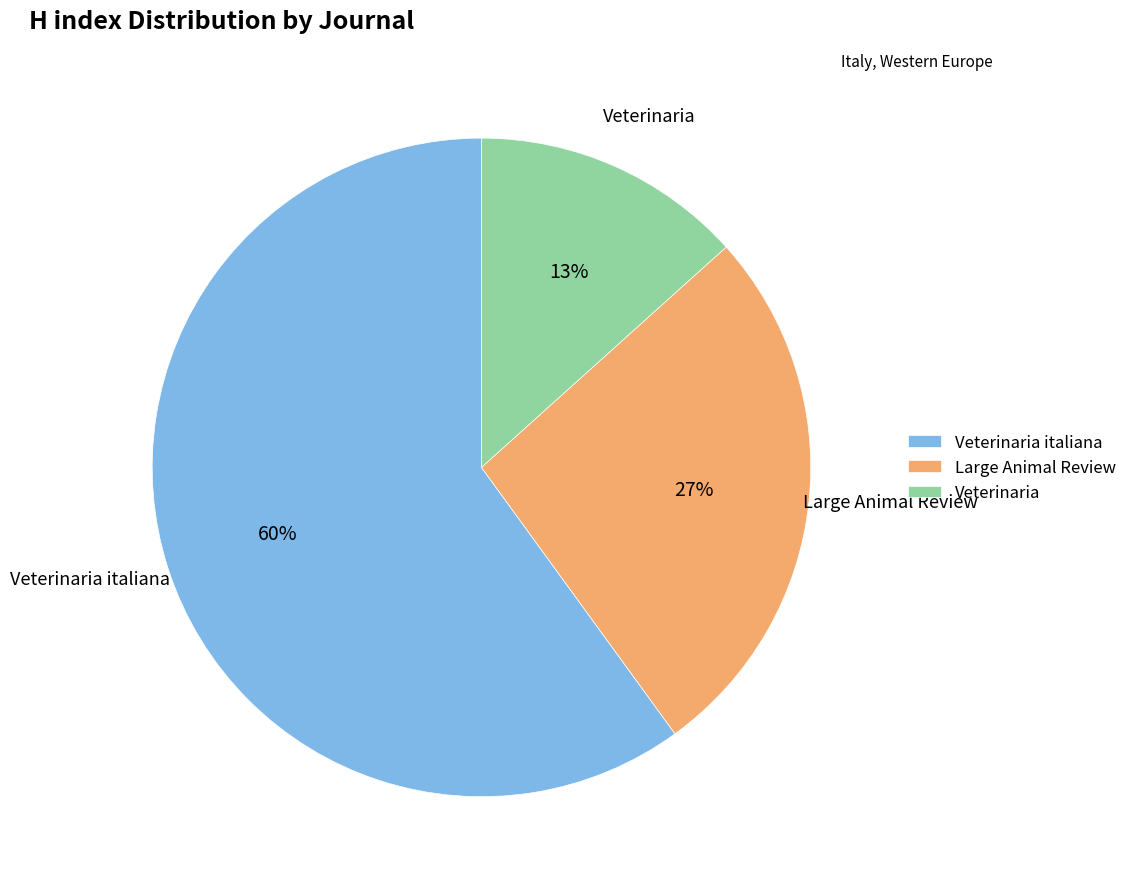

To the nearest percent, what percentage of the pie is Large Animal Review?

27%